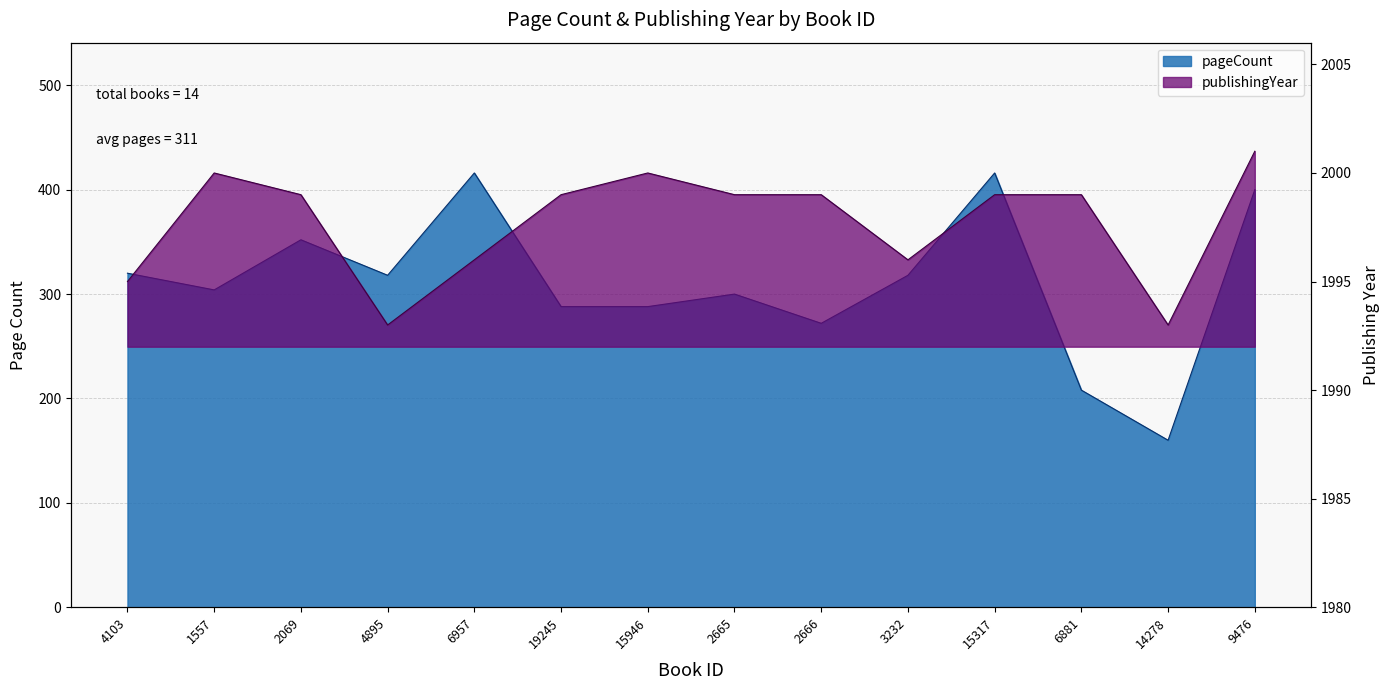

What is the label of the 12th point from the left?

6881